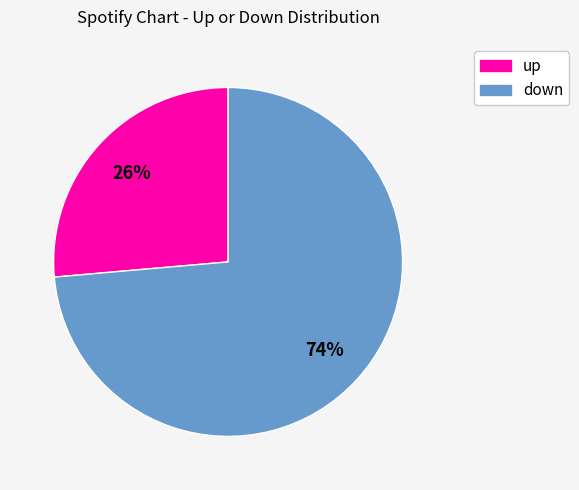

Which has a higher value, up or down?

down